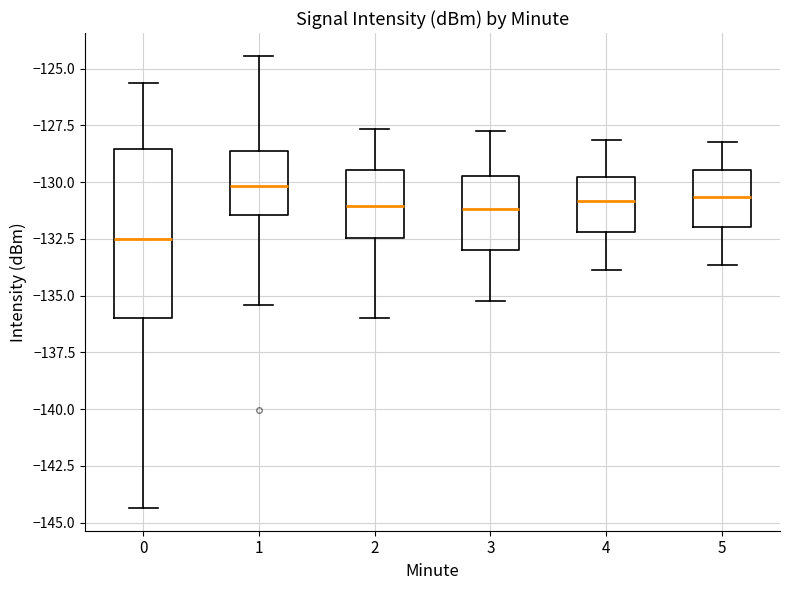

Where is the upper edge of the box at x = 3 on the y-axis? The values are not printed on the chart, so give them approximately, as read against the axis.

-129.5